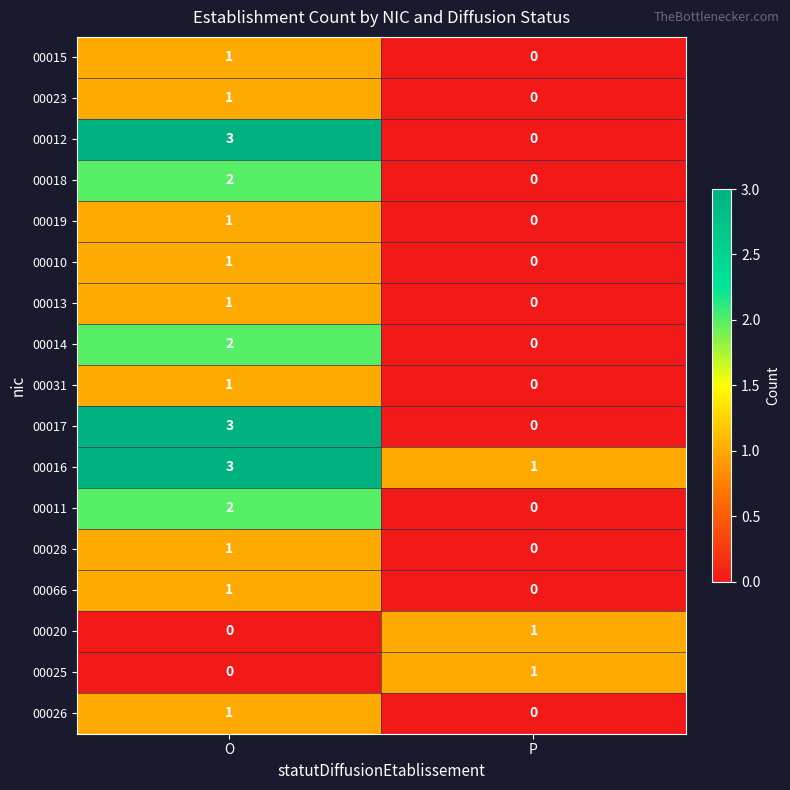

Which series has the largest total across all categories?

00016